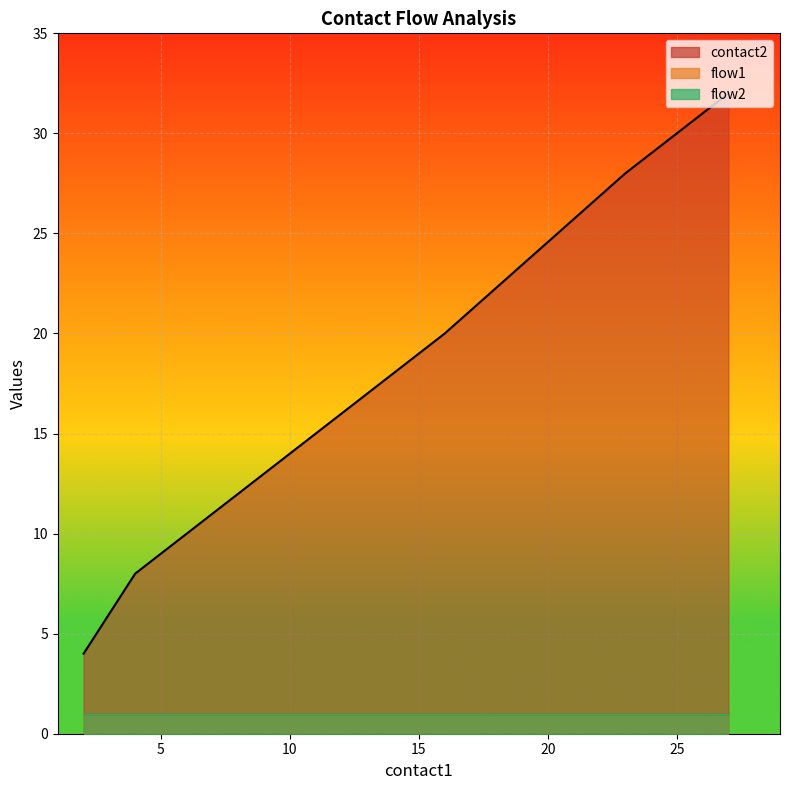

List the series in order of their peak value, lowest first.

flow1, flow2, contact2